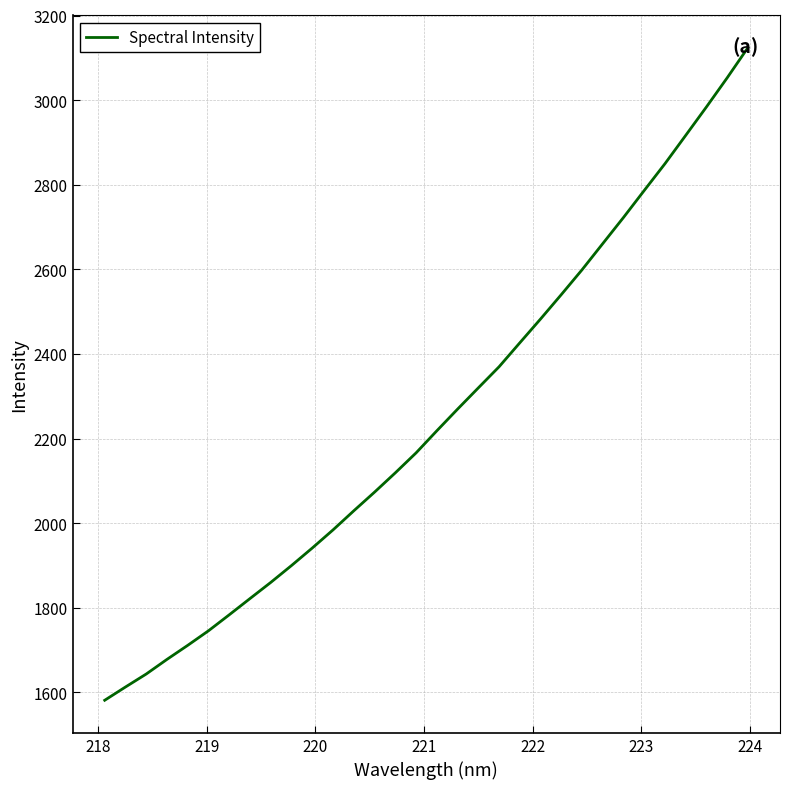

What is the difference between the maximum and minimum values?

1542.6